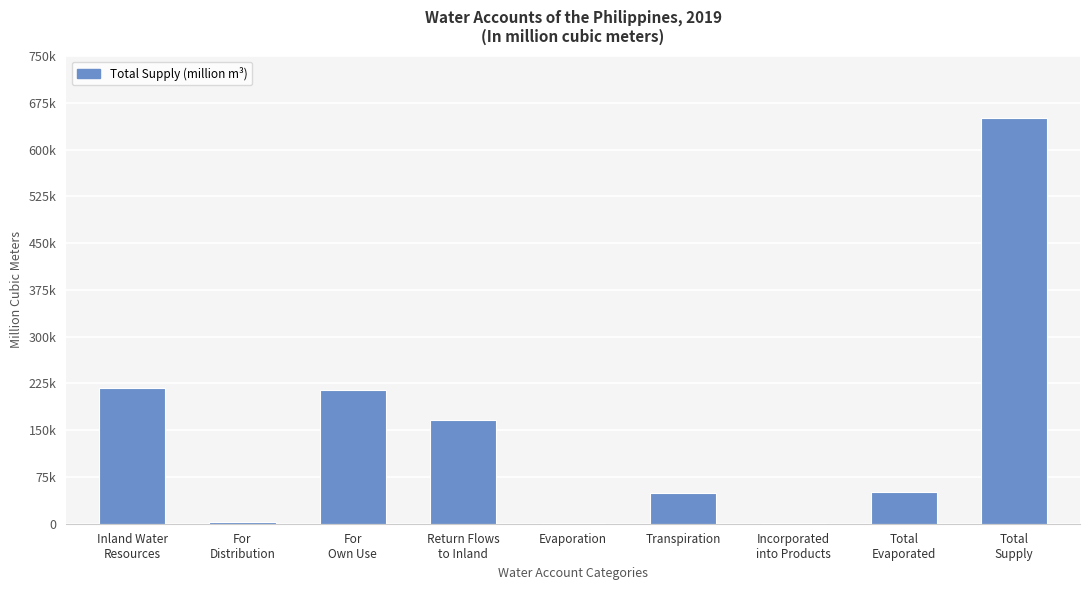

What is the label of the 1st bar from the right?

Total
Supply